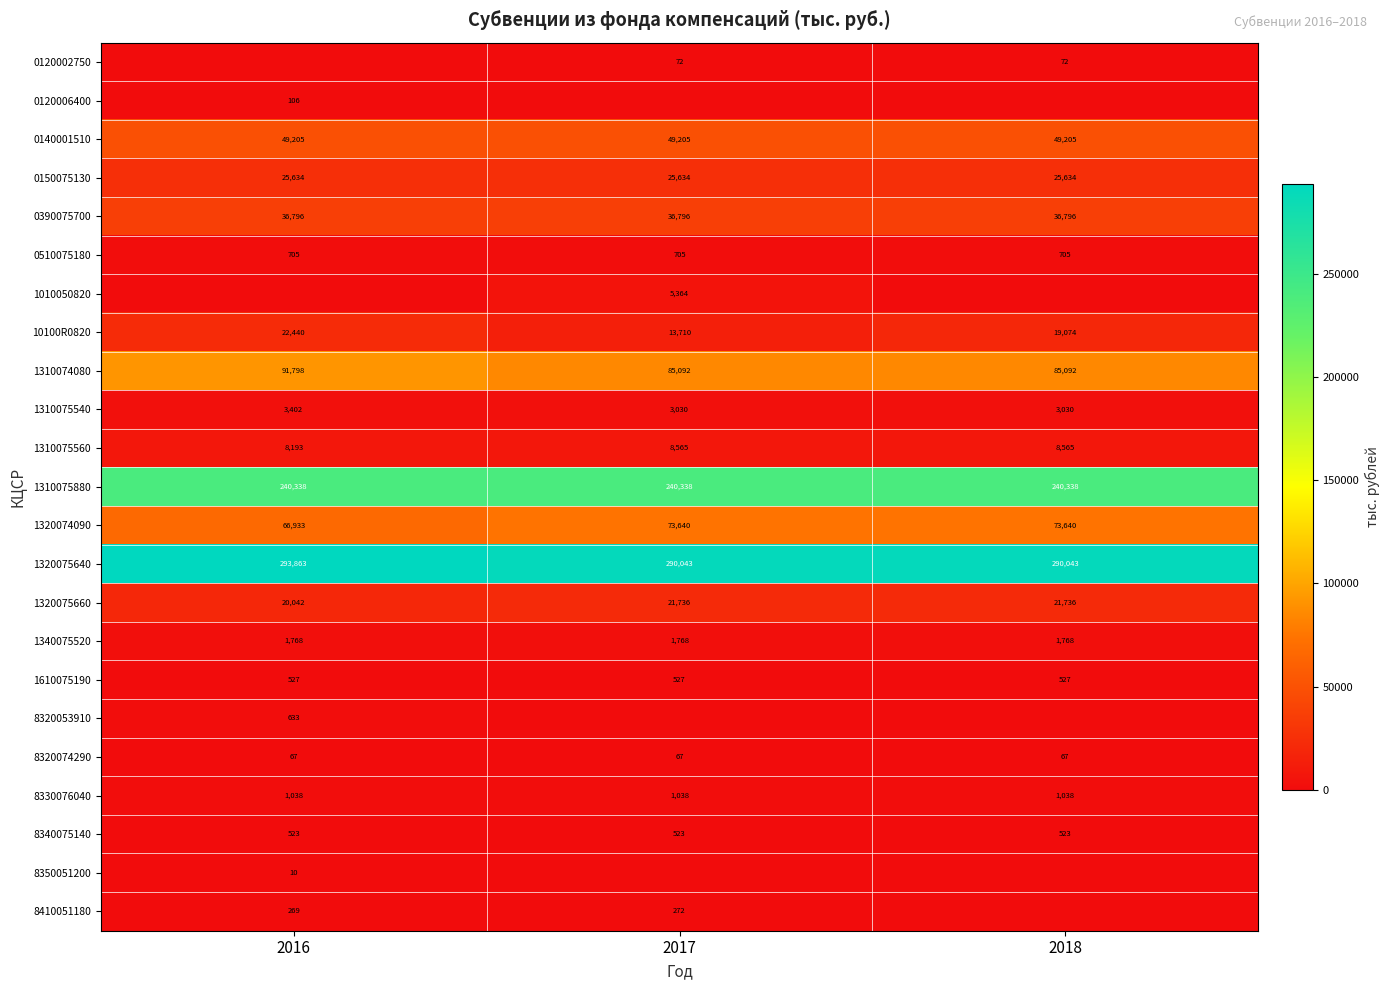

What value does the 0390075700 series have at 2017?

36796